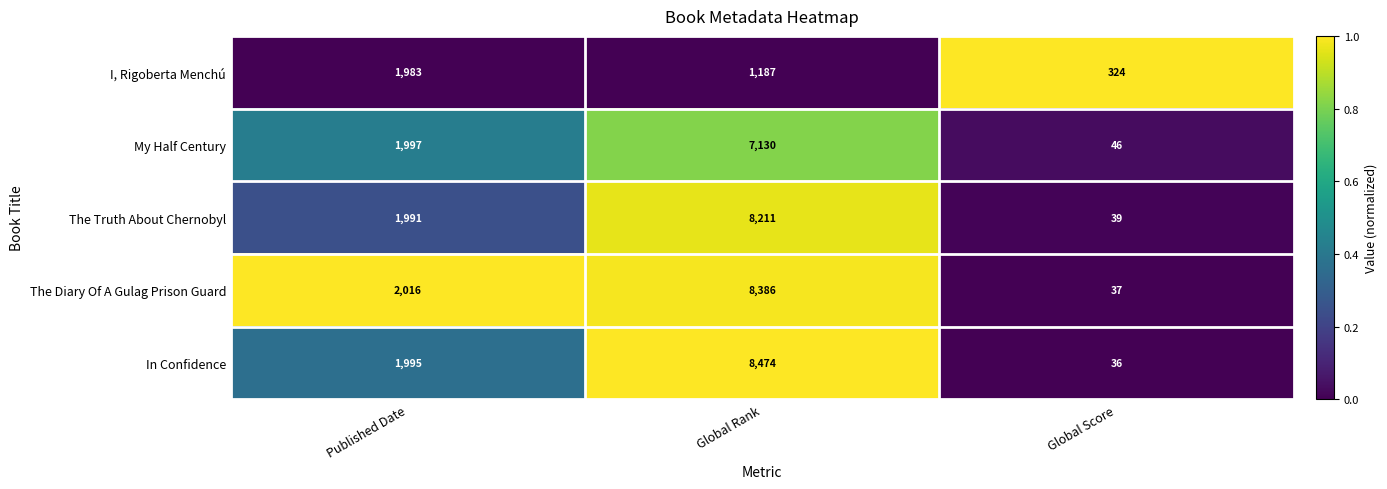

At Published Date, list the series in order from largest to smallest.

The Diary Of A Gulag Prison Guard, My Half Century, In Confidence, The Truth About Chernobyl, I, Rigoberta Menchú